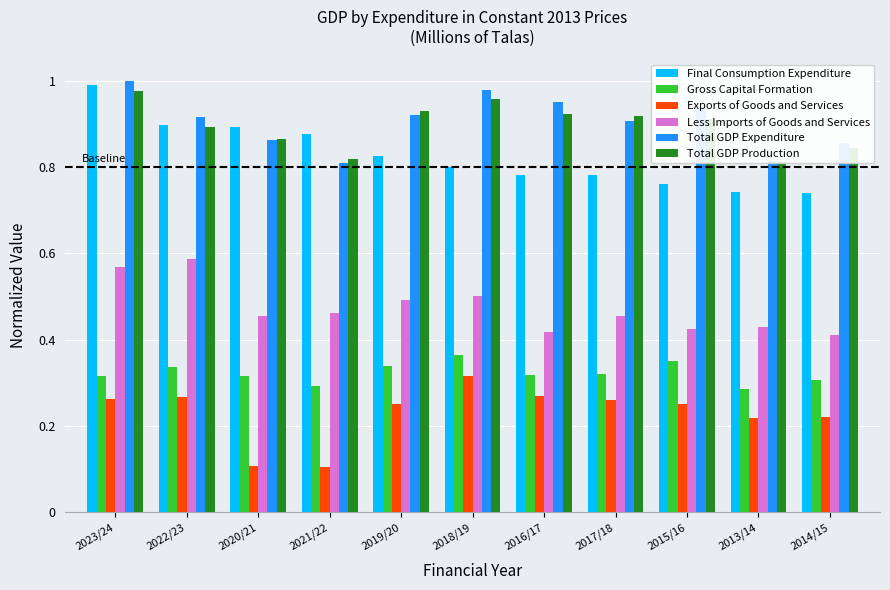

Reading right to left, extract all data points from this chart.

Final Consumption Expenditure: 2014/15=0.7	2013/14=0.7	2015/16=0.8	2017/18=0.8	2016/17=0.8	2018/19=0.8	2019/20=0.8	2021/22=0.9	2020/21=0.9	2022/23=0.9	2023/24=1.0
Gross Capital Formation: 2014/15=0.3	2013/14=0.3	2015/16=0.4	2017/18=0.3	2016/17=0.3	2018/19=0.4	2019/20=0.3	2021/22=0.3	2020/21=0.3	2022/23=0.3	2023/24=0.3
Exports of Goods and Services: 2014/15=0.2	2013/14=0.2	2015/16=0.2	2017/18=0.3	2016/17=0.3	2018/19=0.3	2019/20=0.3	2021/22=0.1	2020/21=0.1	2022/23=0.3	2023/24=0.3
Less Imports of Goods and Services: 2014/15=0.4	2013/14=0.4	2015/16=0.4	2017/18=0.5	2016/17=0.4	2018/19=0.5	2019/20=0.5	2021/22=0.5	2020/21=0.5	2022/23=0.6	2023/24=0.6
Total GDP Expenditure: 2014/15=0.9	2013/14=0.8	2015/16=0.9	2017/18=0.9	2016/17=1.0	2018/19=1.0	2019/20=0.9	2021/22=0.8	2020/21=0.9	2022/23=0.9	2023/24=1.0
Total GDP Production: 2014/15=0.8	2013/14=0.8	2015/16=0.9	2017/18=0.9	2016/17=0.9	2018/19=1.0	2019/20=0.9	2021/22=0.8	2020/21=0.9	2022/23=0.9	2023/24=1.0